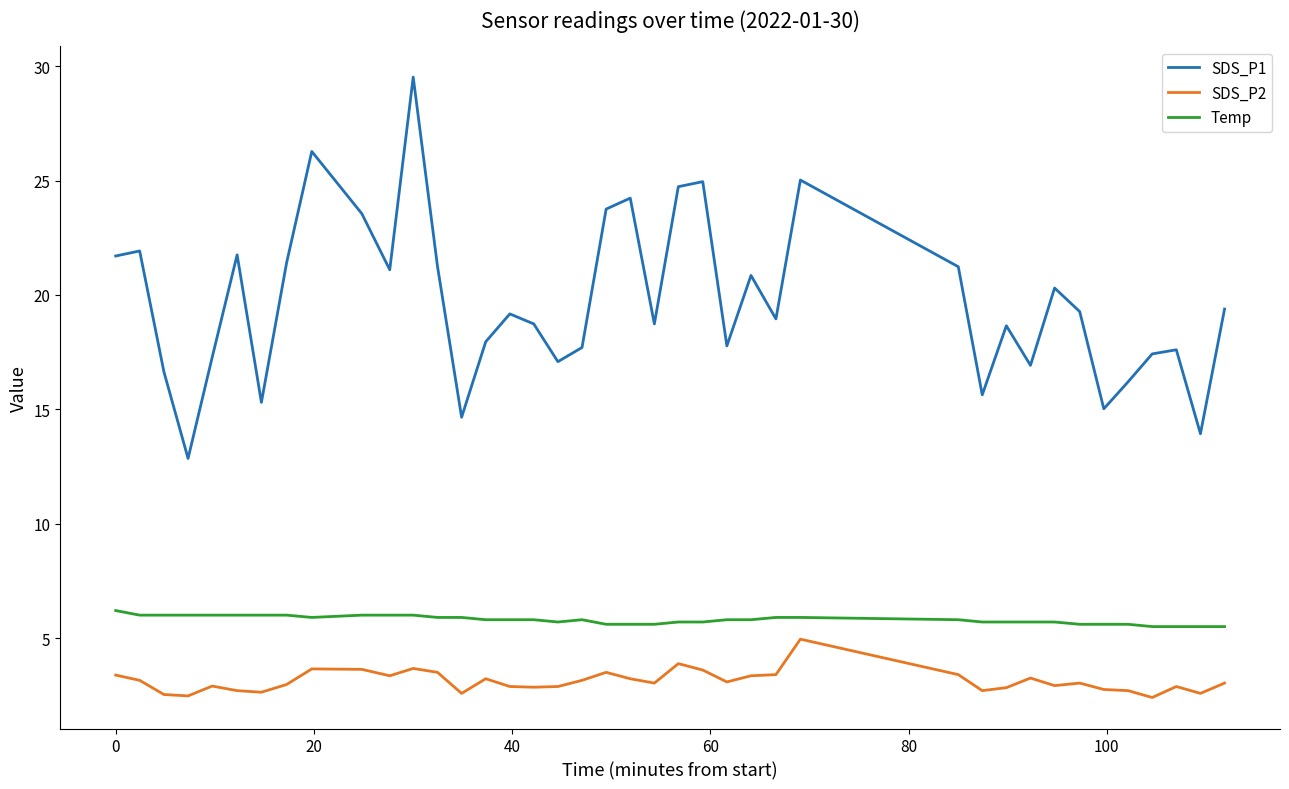

Which series has the largest total across all categories?

SDS_P1